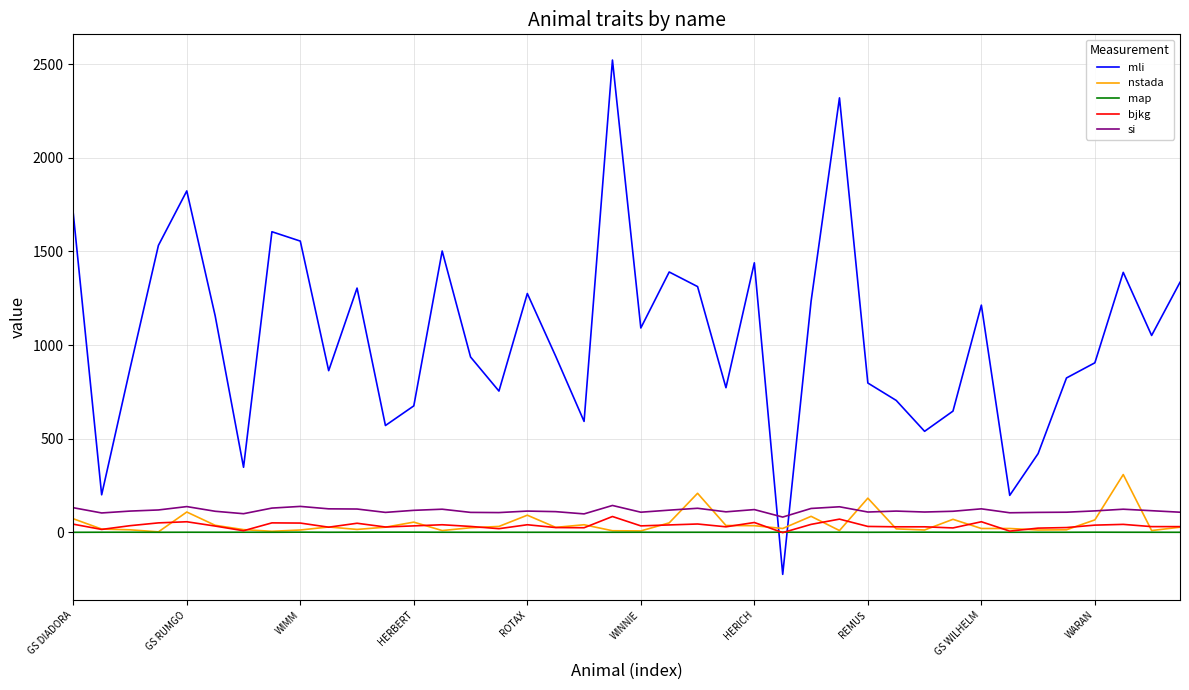

What is the maximum value for nstada?

308.0